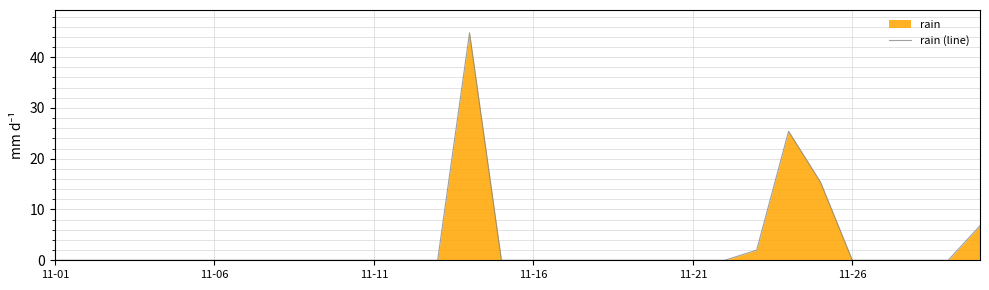

What is the maximum value shown in the chart?

44.8